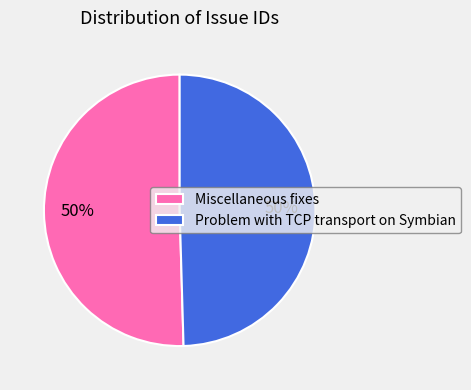

The Miscellaneous fixes slice represents 50% of the pie. True or false?

True